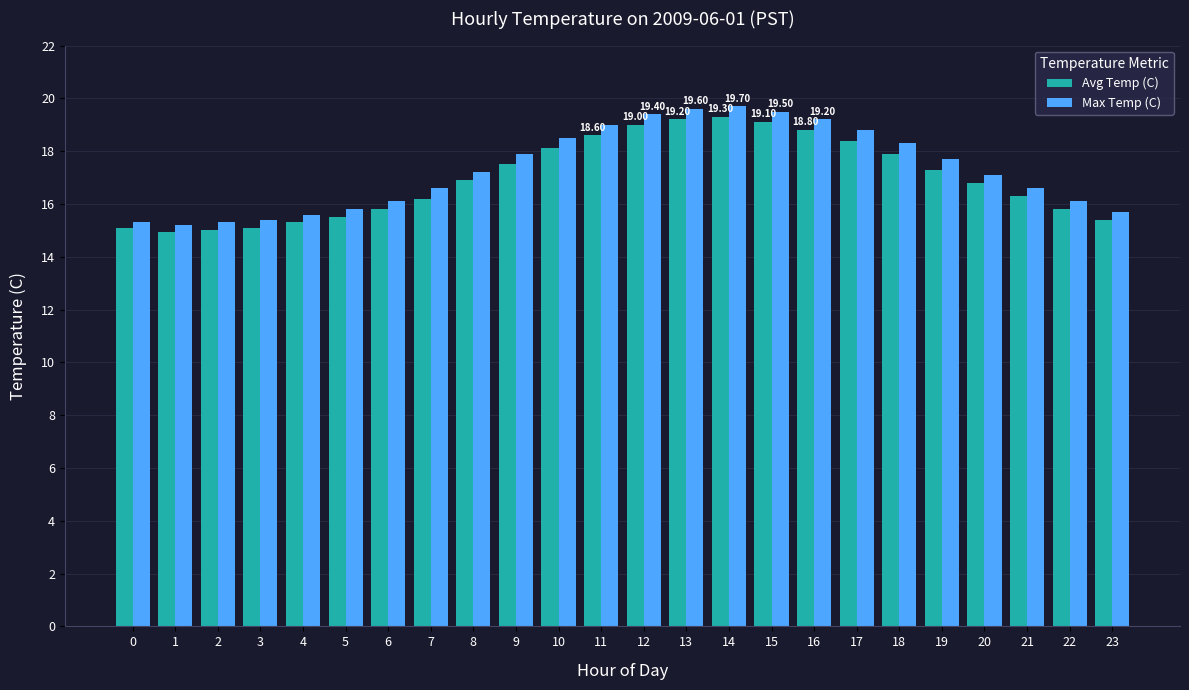

Is it true that Max Temp (C) equals 17.1 at 20?

True